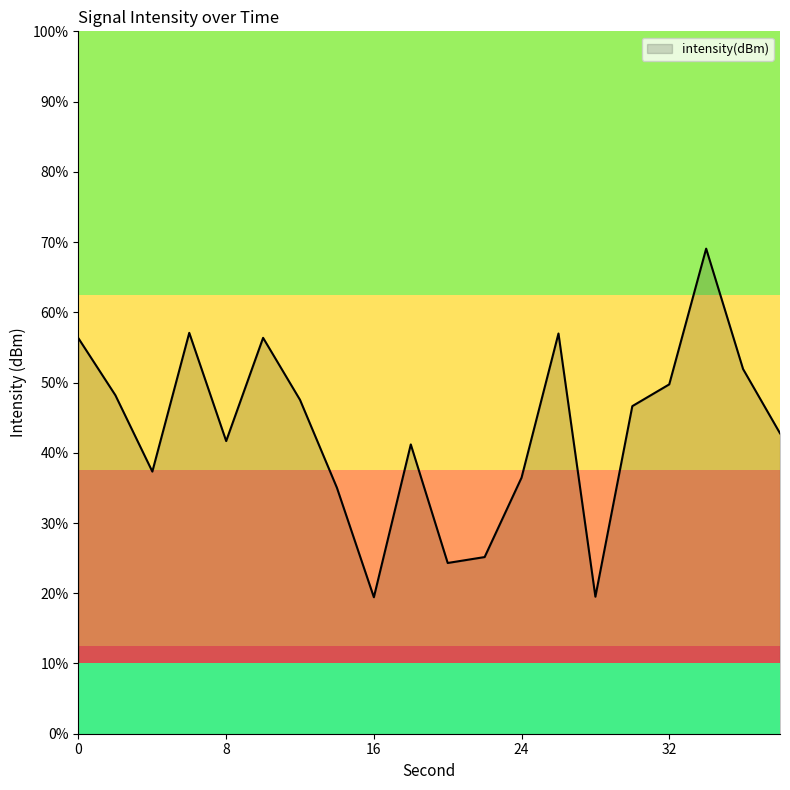

How many values are below -131?

11